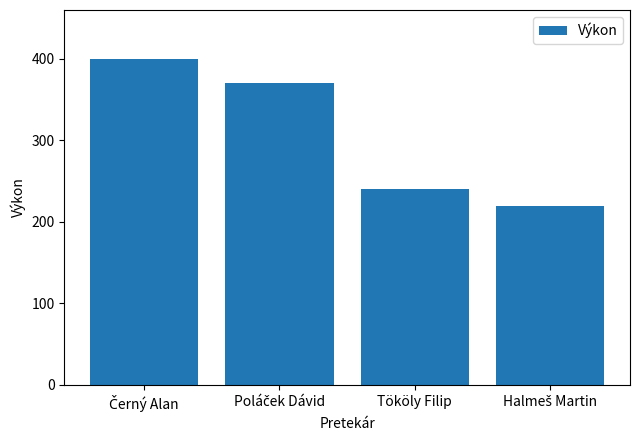

How many values are below 370?

2